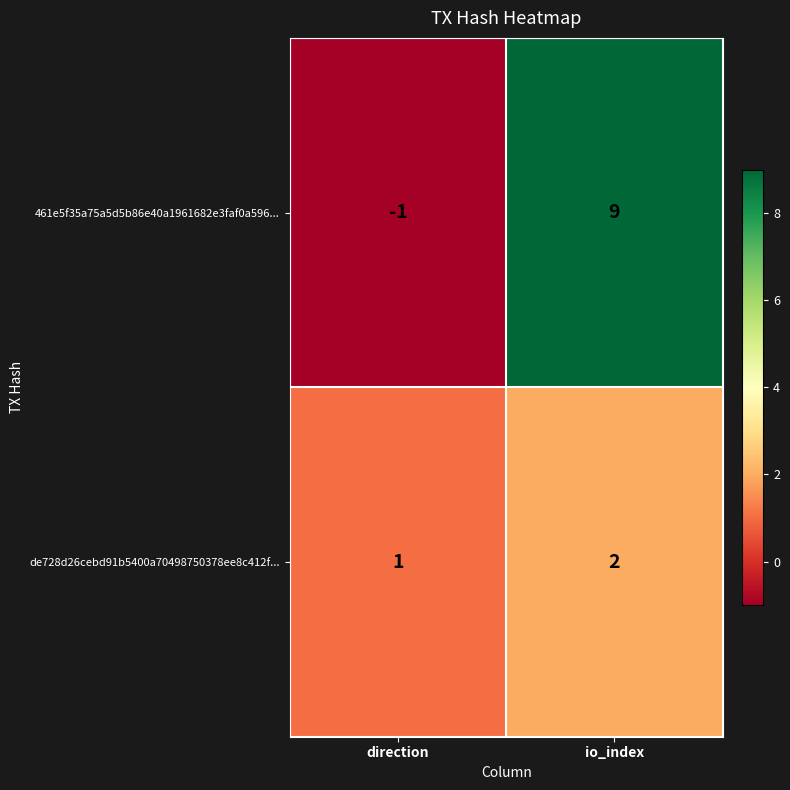

What is the average value of the 461e5f35a75a5d5b86e40a1961682e3faf0a596... series?

4